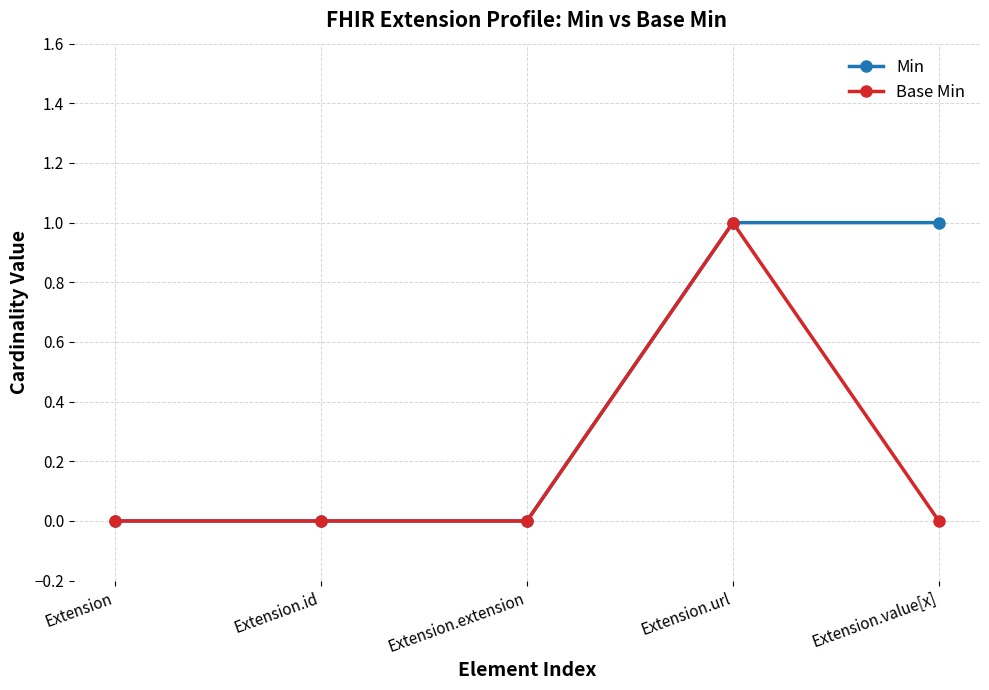

Is it true that Min equals 1 at Extension.id?

False